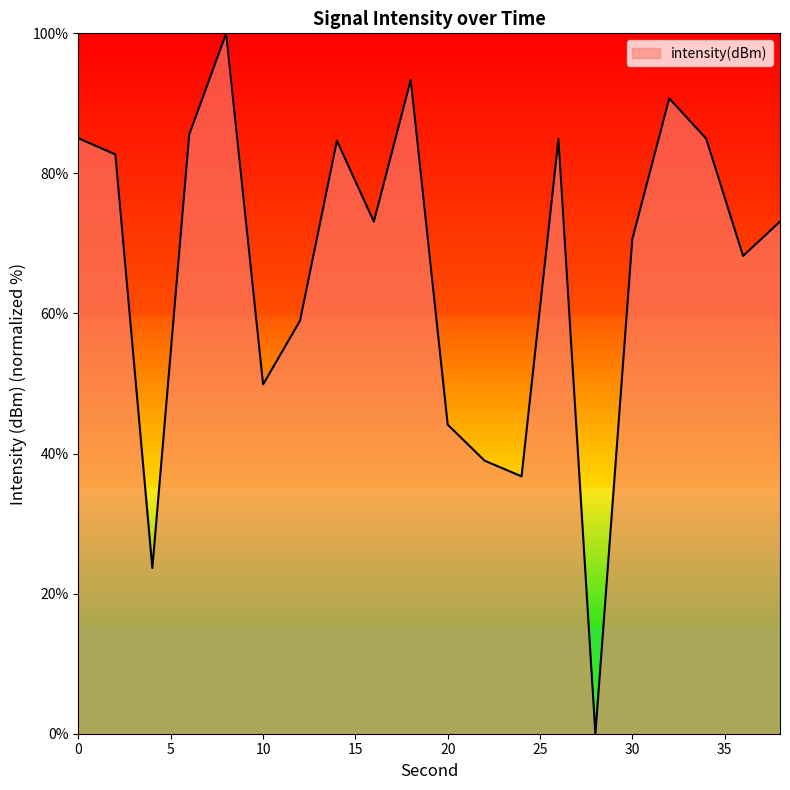

What is the greatest value displayed?

100.0